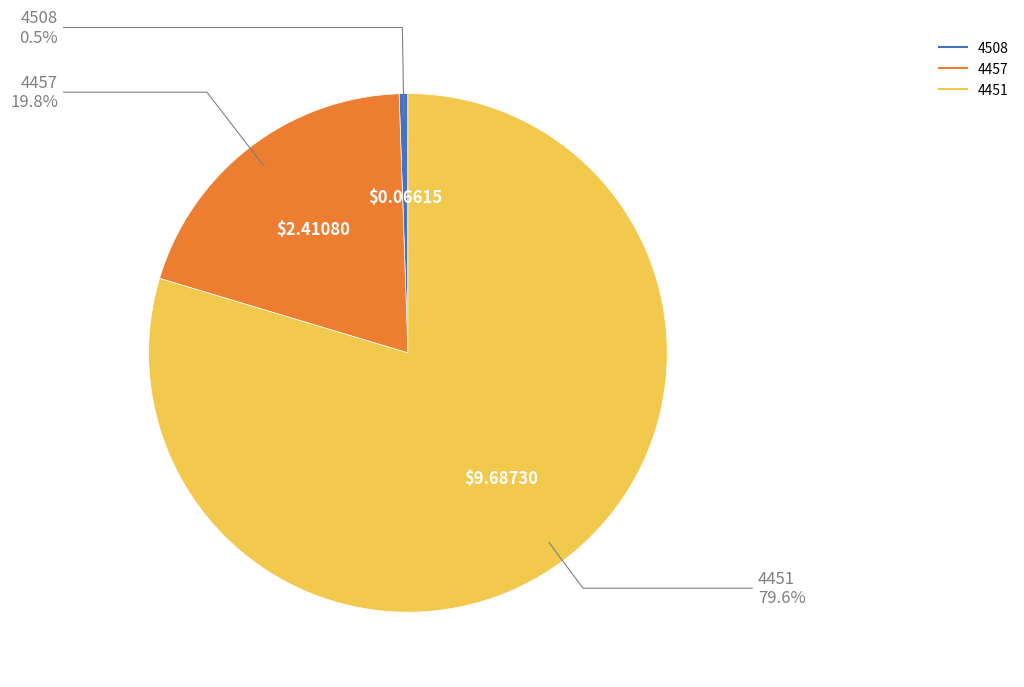

To the nearest percent, what is the combined percentage of 4457 and 4451?

99%